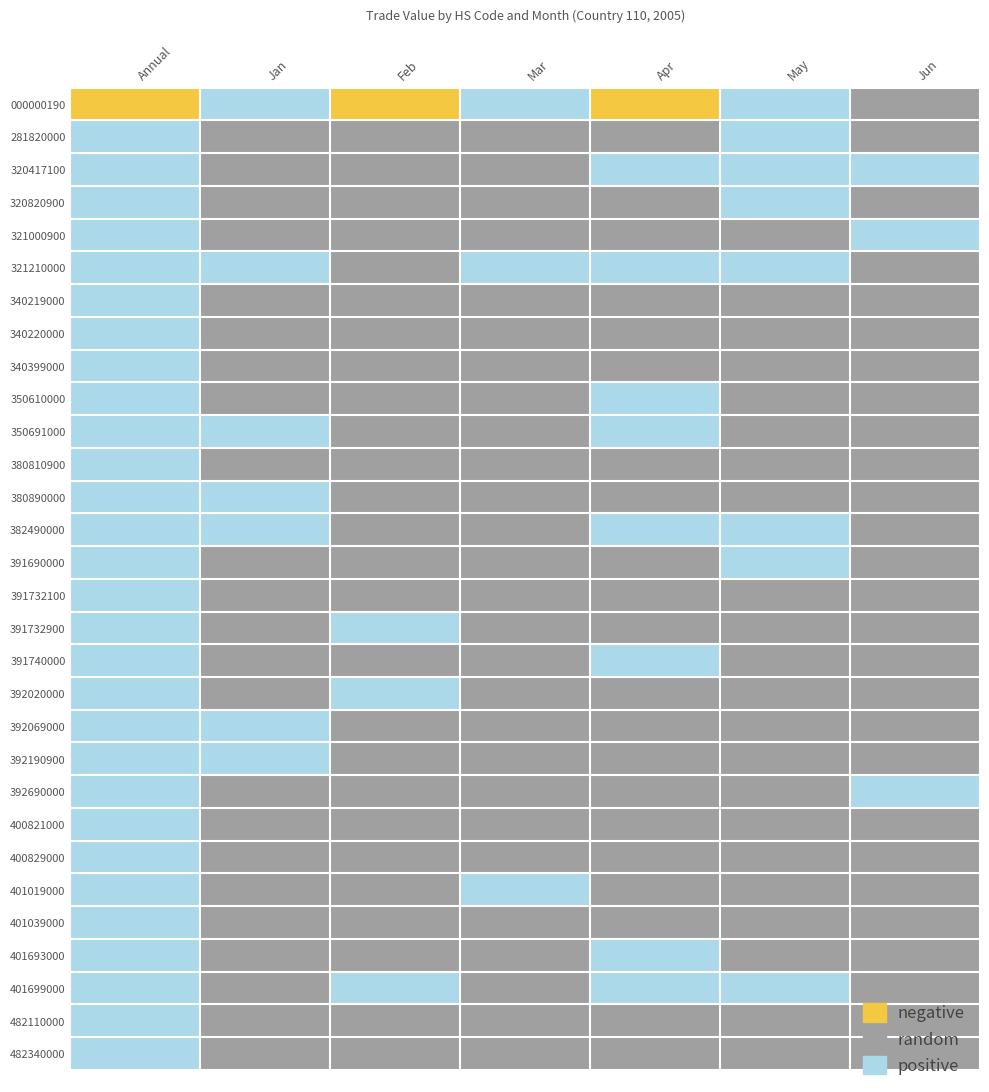

Which has a higher value, Mar or Annual?

Mar